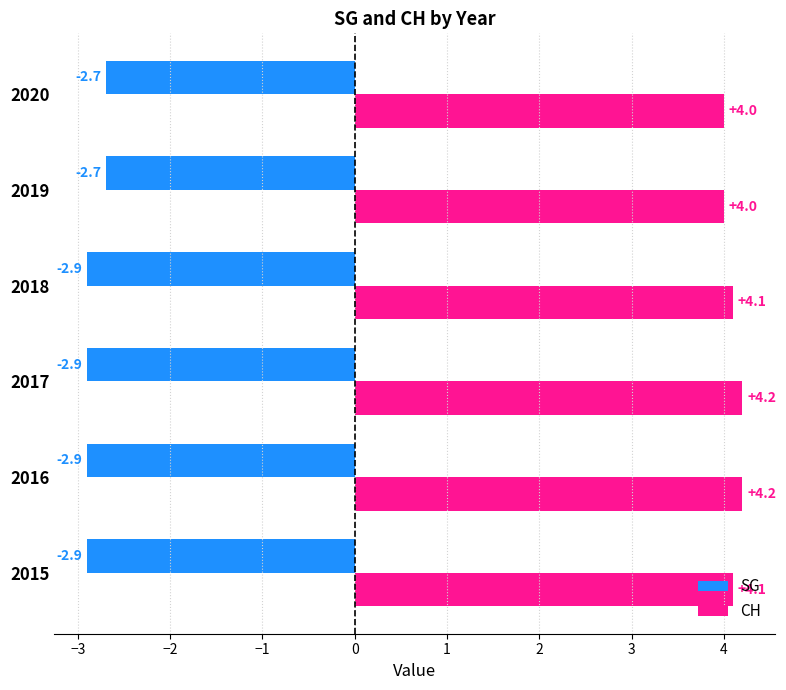

Count the CH values in the range 4 to 5.

6